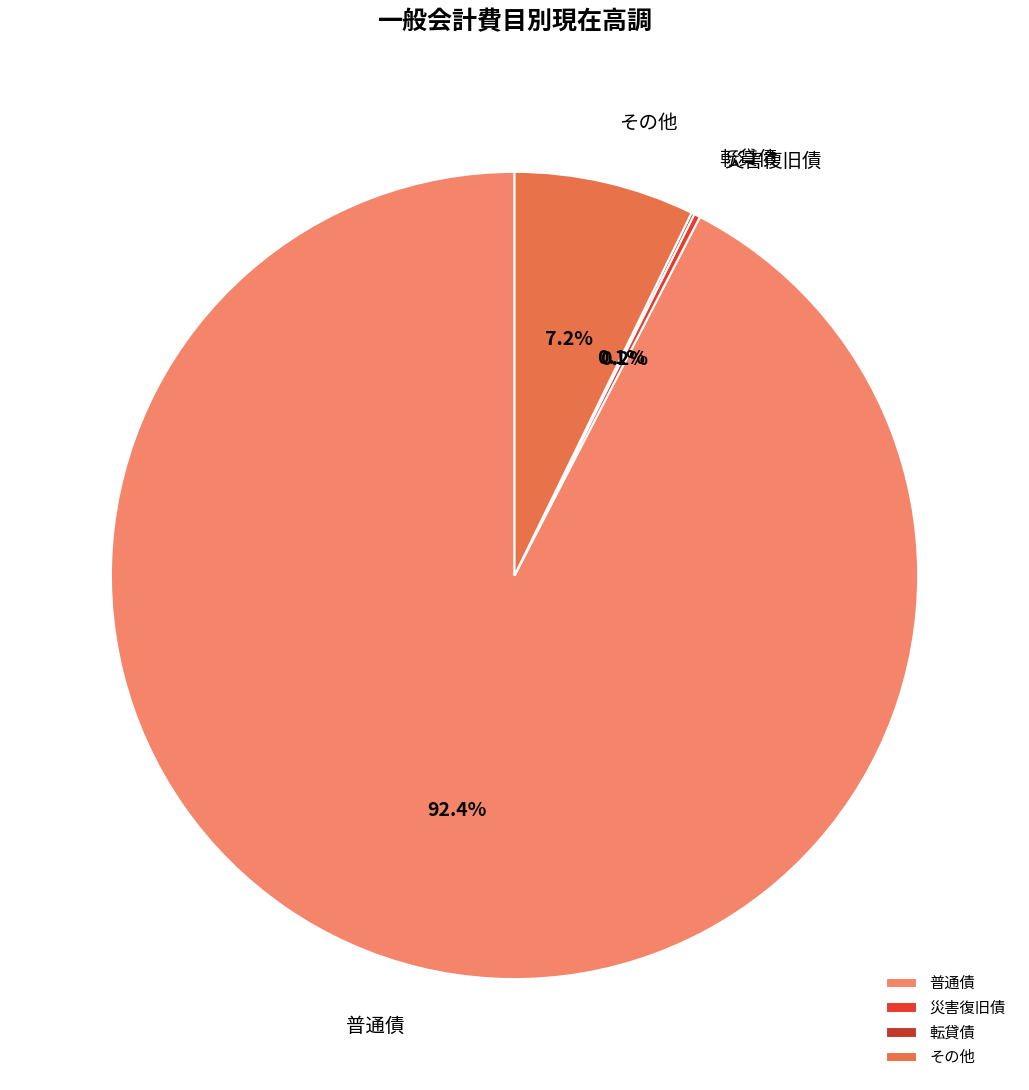

Between その他 and 普通債, which is larger?

普通債